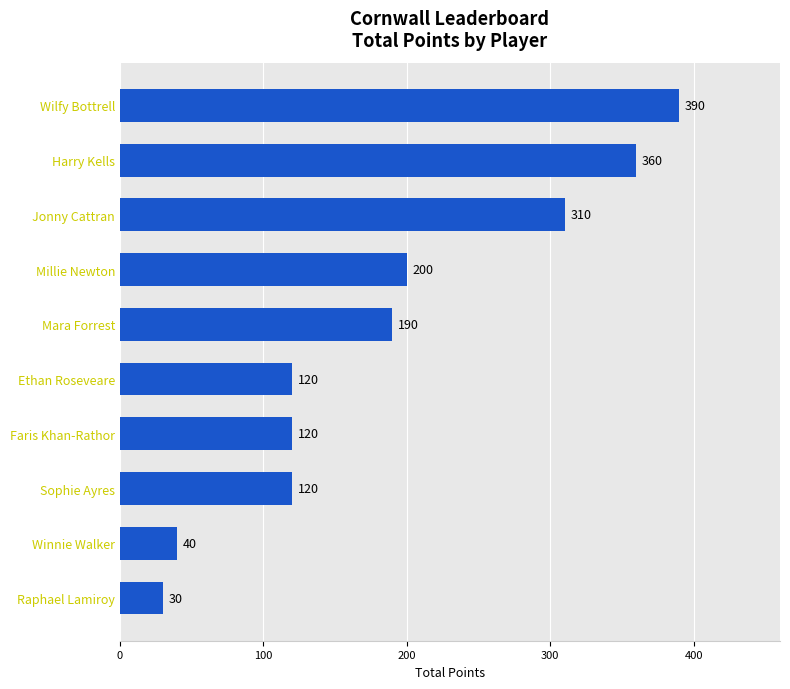

What is the difference between the maximum and second lowest values?

350